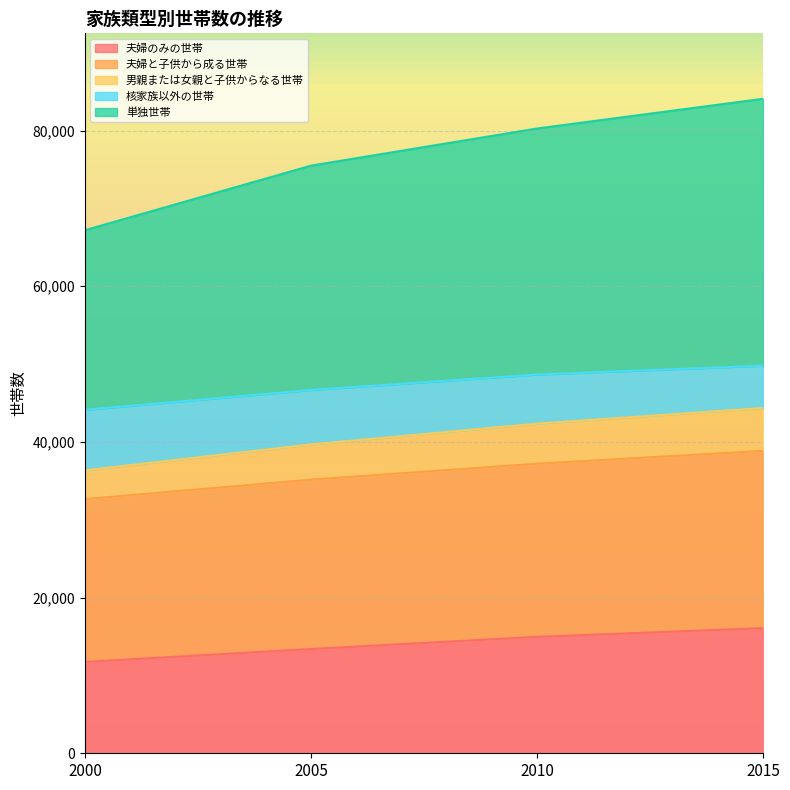

The value of 夫婦のみの世帯 at 2005 is 18061. True or false?

False